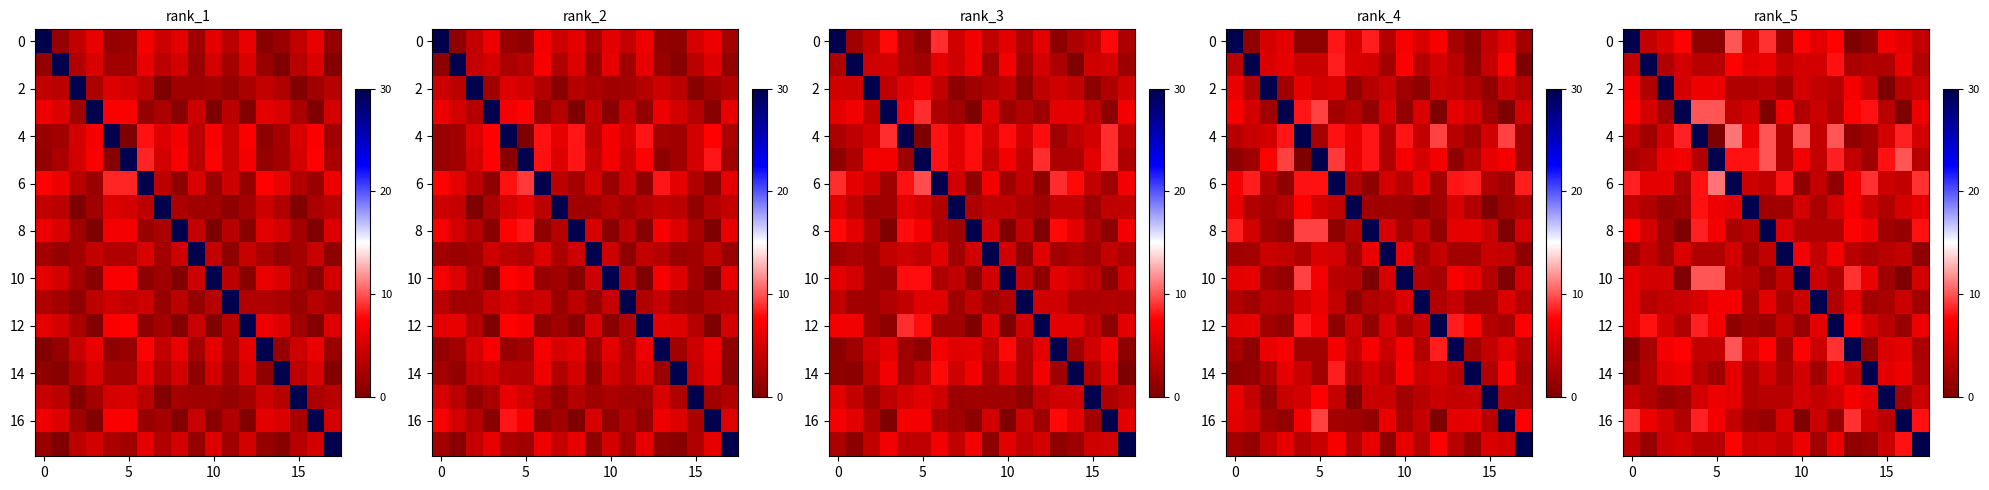

What is the maximum value for row_4?

30.0